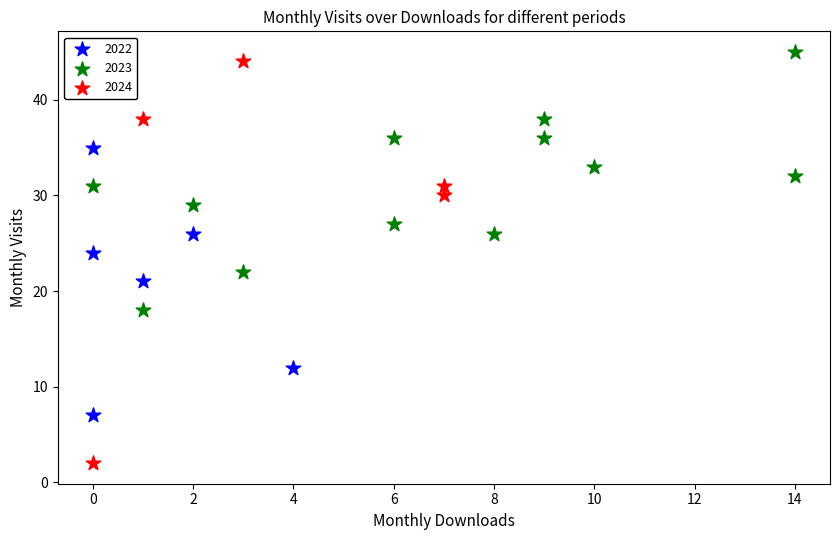

Which series has the largest Y range (max minus min)?

2024